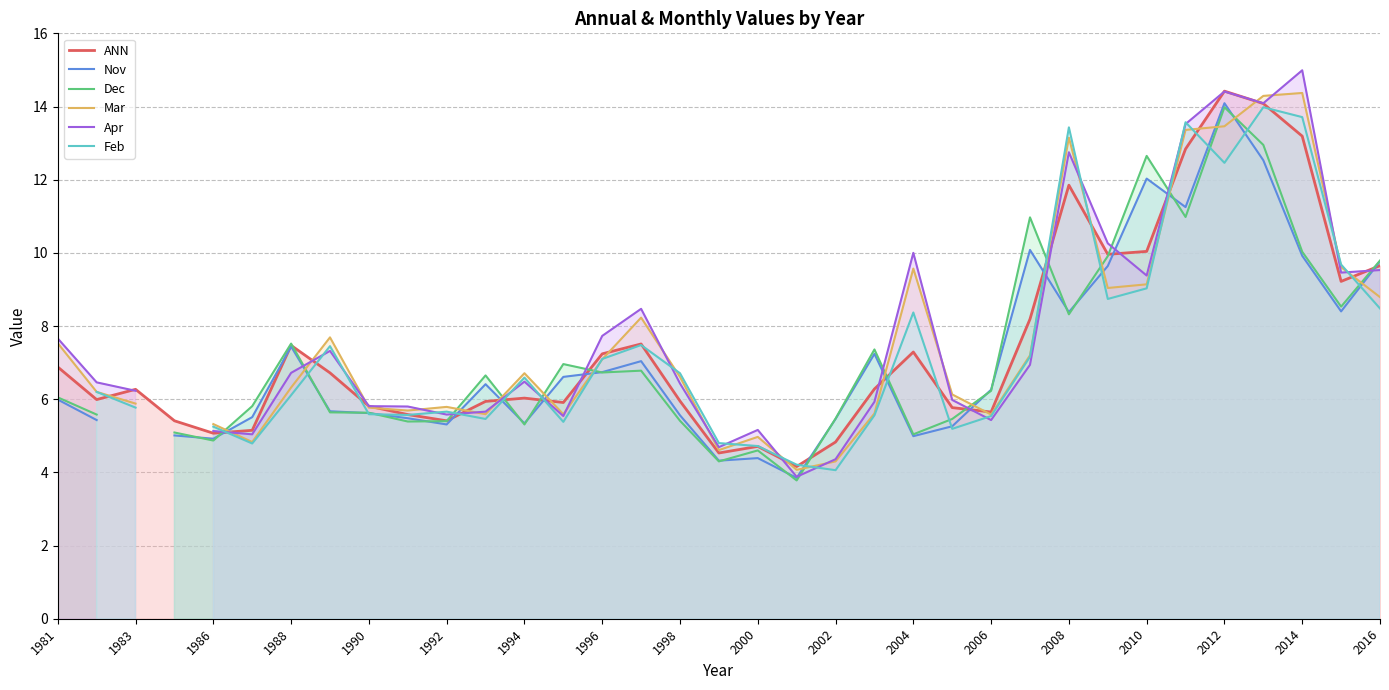

The ANN series shows 6.9 at 1981. True or false?

True